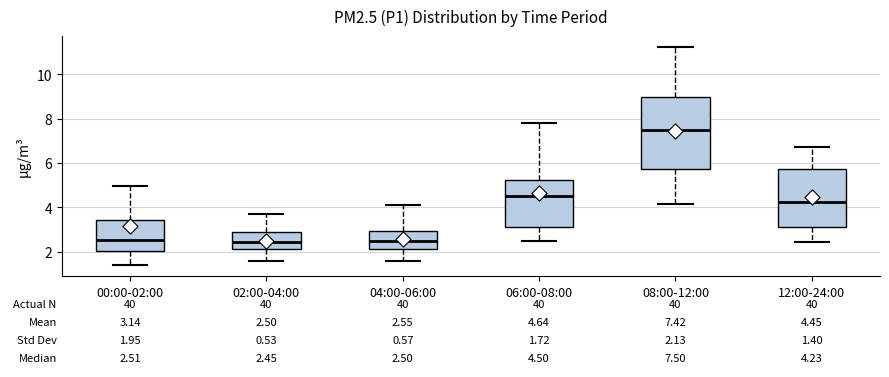

Comparing the boxes themselves (not the whiskers), which one is the tallest?

08:00-12:00